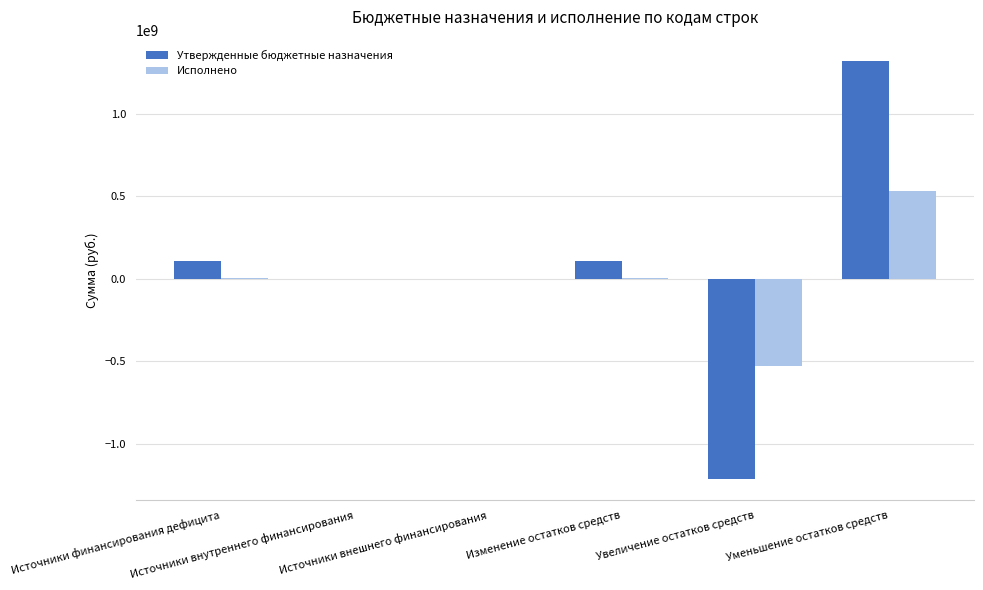

What is the sum of all Исполнено values?

9344992.5